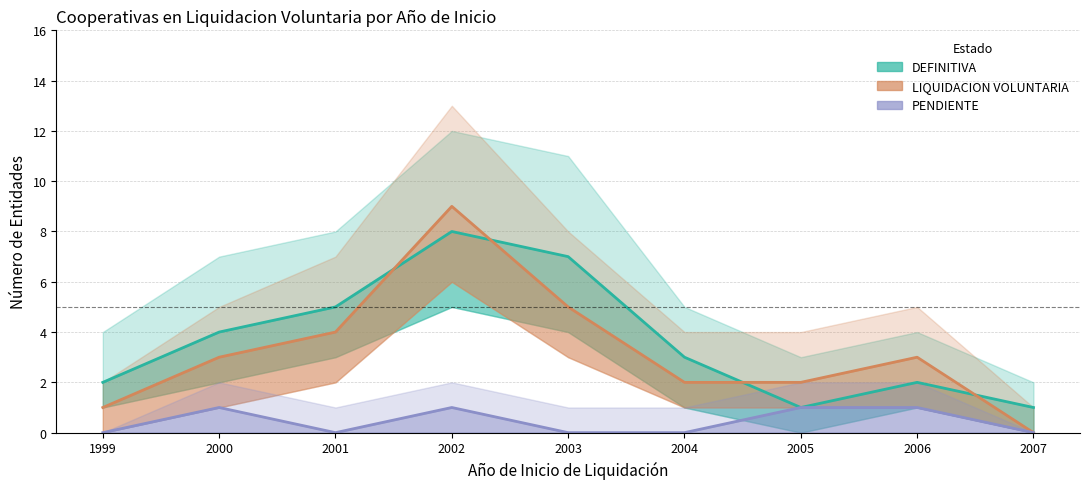

True or false: PENDIENTE and LIQUIDACION VOLUNTARIA intersect in this chart.

False